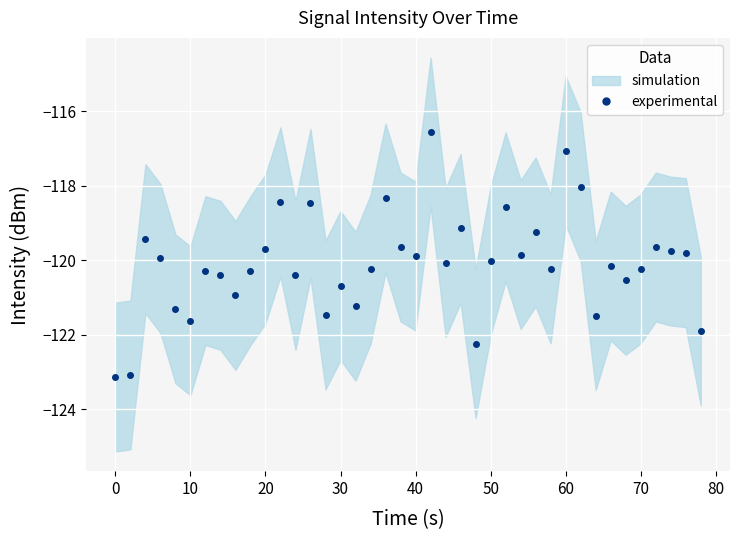

Reading left to right, list all the values displayed in this chart.

-123.1	-123.1	-119.4	-120.0	-121.3	-121.6	-120.3	-120.4	-120.9	-120.3	-119.7	-118.4	-120.4	-118.5	-121.5	-120.7	-121.2	-120.2	-118.3	-119.6	-119.9	-116.6	-120.1	-119.1	-122.2	-120.0	-118.6	-119.8	-119.2	-120.2	-117.1	-118.0	-121.5	-120.2	-120.5	-120.2	-119.6	-119.8	-119.8	-121.9